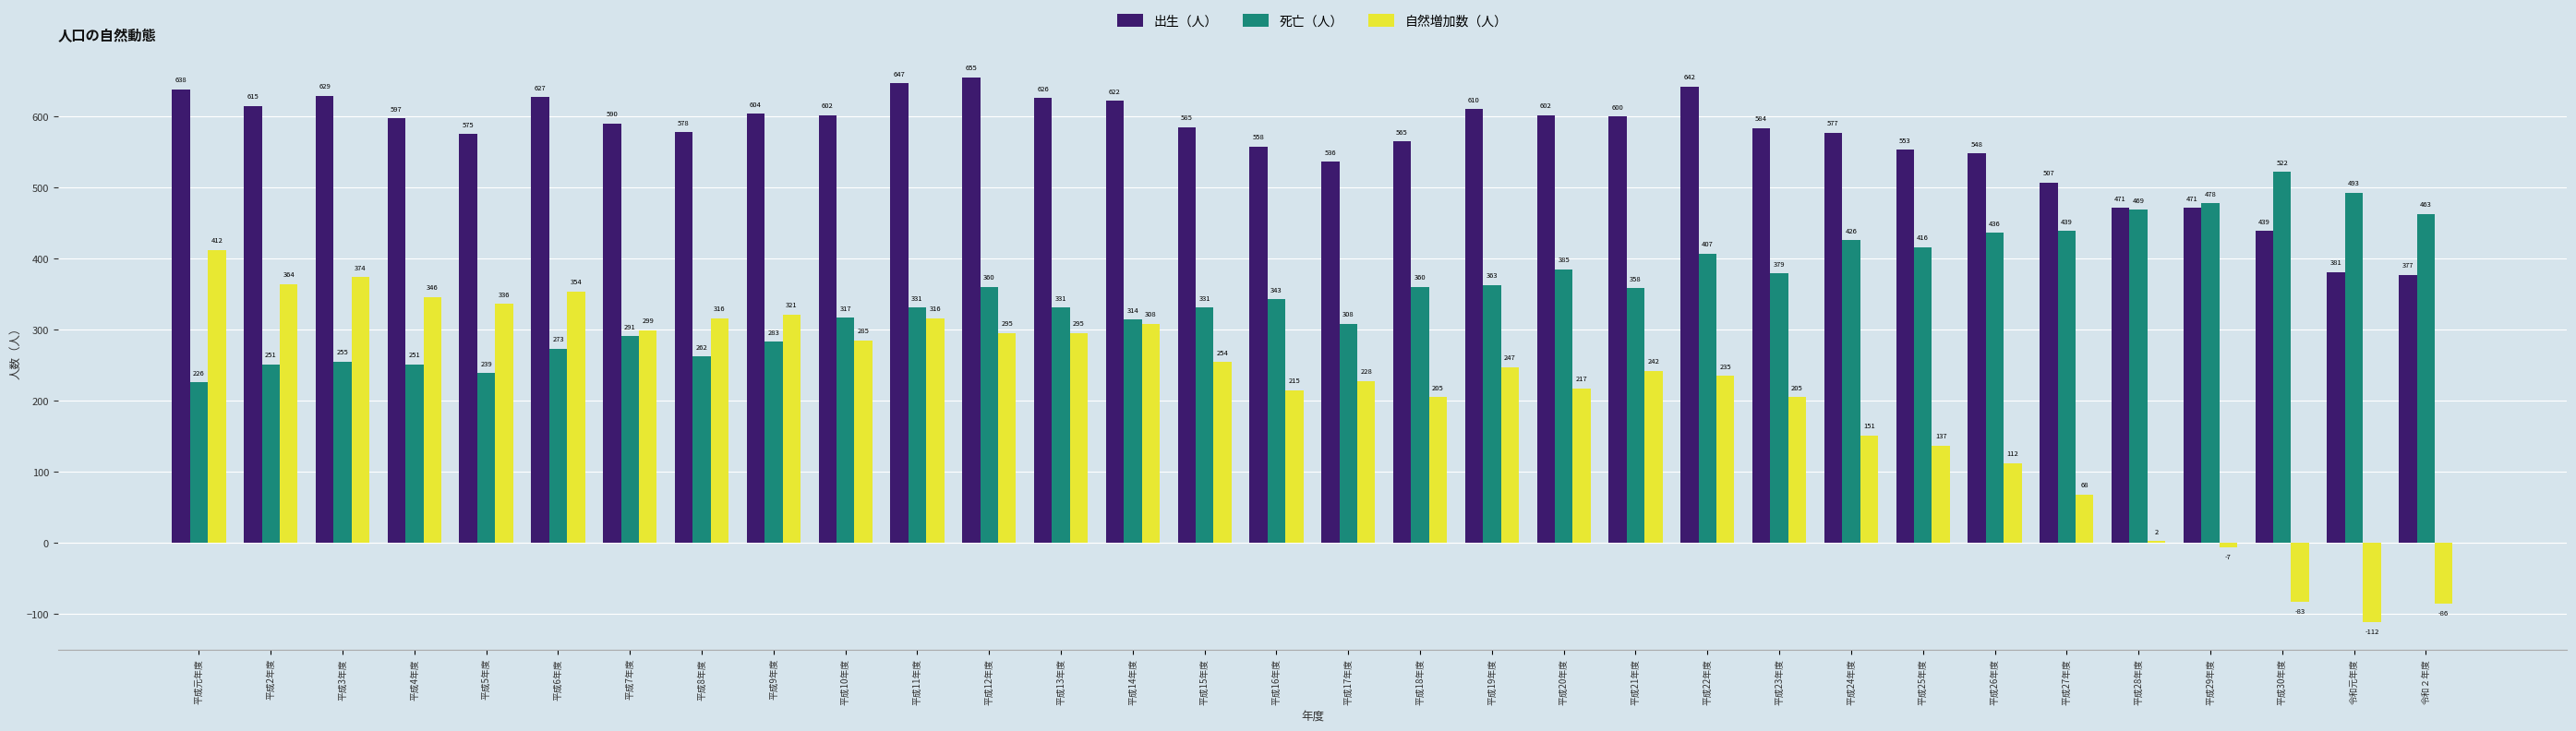

At which category is the sum across all series the highest?

平成12年度